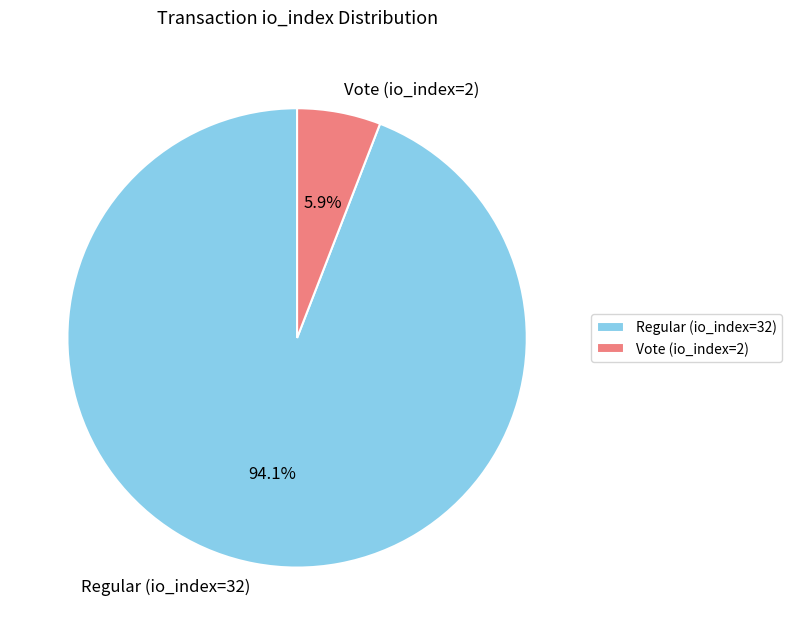

The Regular (io_index=32) slice represents 87% of the pie. True or false?

False